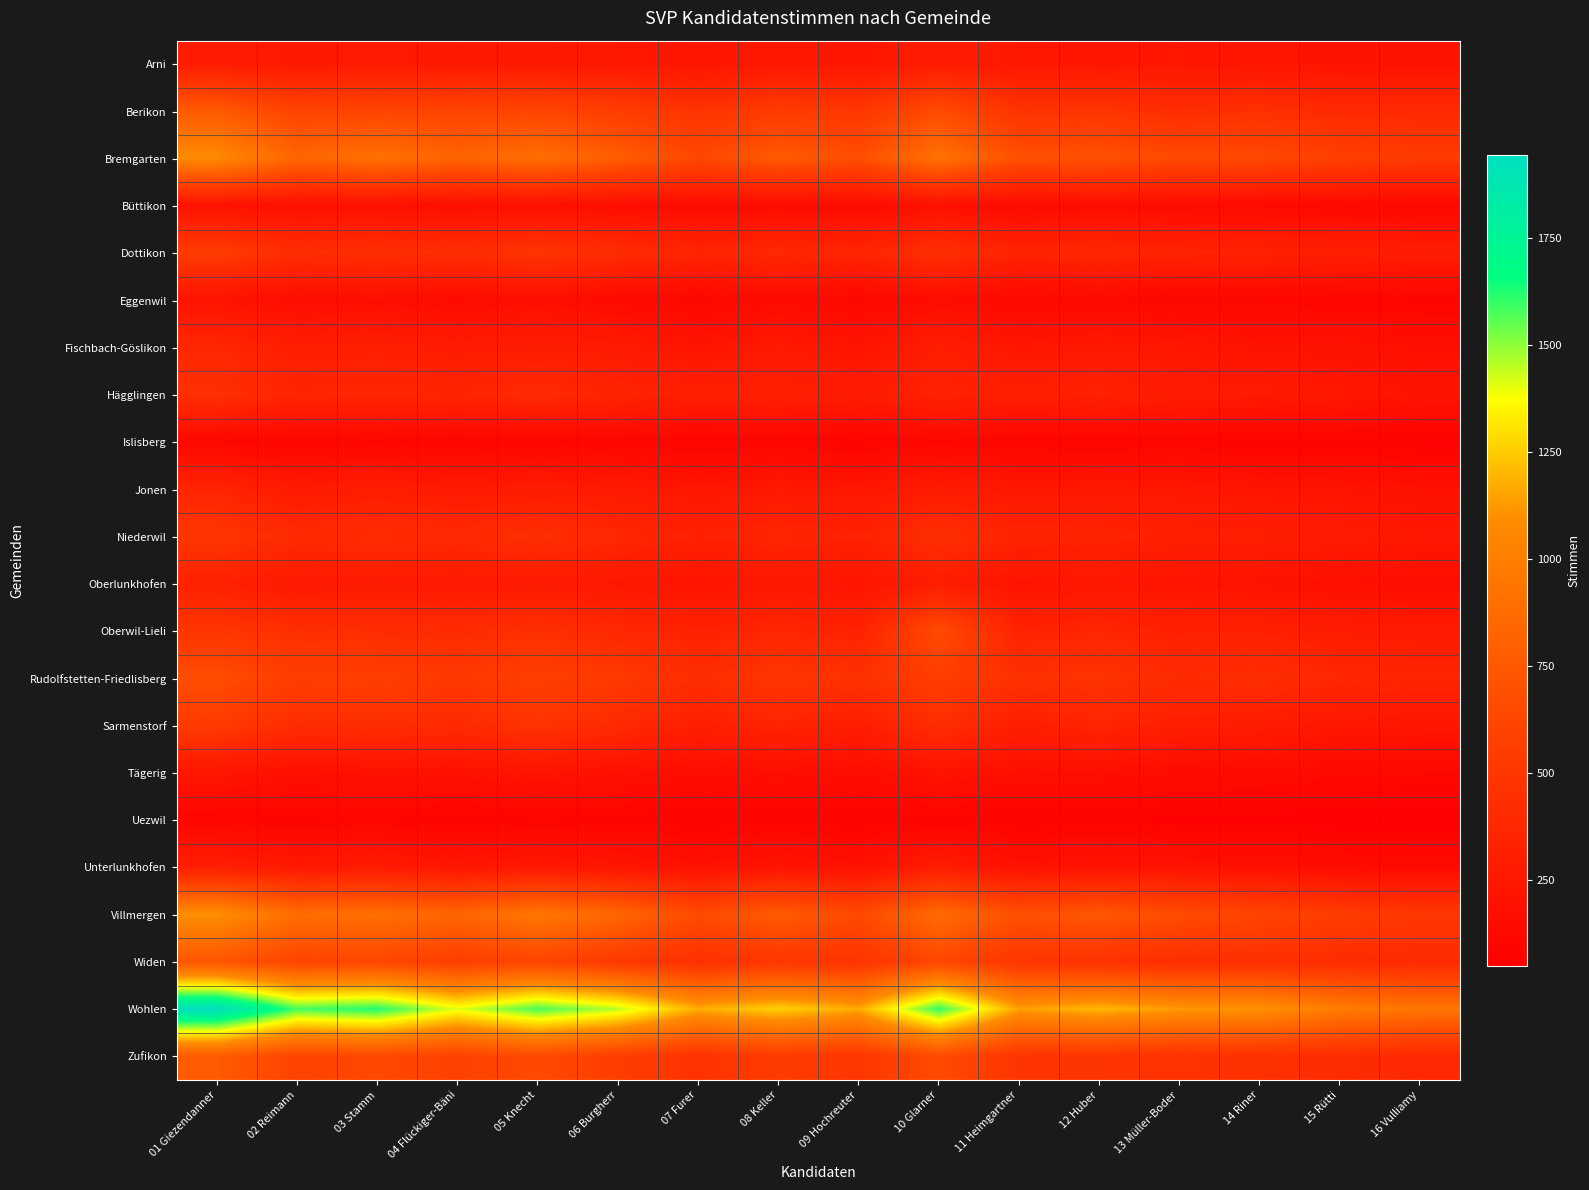

Reading left to right, transcribe all the data shown in this chart.

Arni: 01 Giezendanner=281	02 Reimann=258	03 Stamm=269	04 Flückiger-Bäni=257	05 Knecht=259	06 Burgherr=250	07 Furer=229	08 Keller=250	09 Hochreuter=233	10 Glarner=284	11 Heimgartner=248	12 Huber=235	13 Müller-Boder=243	14 Riner=222	15 Rütti=211	16 Vulliamy=206
Berikon: 01 Giezendanner=763	02 Reimann=595	03 Stamm=617	04 Flückiger-Bäni=598	05 Knecht=620	06 Burgherr=551	07 Furer=469	08 Keller=534	09 Hochreuter=498	10 Glarner=662	11 Heimgartner=468	12 Huber=482	13 Müller-Boder=420	14 Riner=453	15 Rütti=390	16 Vulliamy=392
Bremgarten: 01 Giezendanner=1083	02 Reimann=843	03 Stamm=918	04 Flückiger-Bäni=827	05 Knecht=896	06 Burgherr=786	07 Furer=635	08 Keller=764	09 Hochreuter=681	10 Glarner=921	11 Heimgartner=697	12 Huber=707	13 Müller-Boder=650	14 Riner=644	15 Rütti=577	16 Vulliamy=537
Büttikon: 01 Giezendanner=204	02 Reimann=186	03 Stamm=181	04 Flückiger-Bäni=169	05 Knecht=185	06 Burgherr=165	07 Furer=141	08 Keller=149	09 Hochreuter=140	10 Glarner=182	11 Heimgartner=135	12 Huber=156	13 Müller-Boder=141	14 Riner=135	15 Rütti=126	16 Vulliamy=113
Dottikon: 01 Giezendanner=545	02 Reimann=421	03 Stamm=441	04 Flückiger-Bäni=420	05 Knecht=482	06 Burgherr=417	07 Furer=361	08 Keller=383	09 Hochreuter=360	10 Glarner=440	11 Heimgartner=349	12 Huber=380	13 Müller-Boder=344	14 Riner=333	15 Rütti=313	16 Vulliamy=295
Eggenwil: 01 Giezendanner=208	02 Reimann=161	03 Stamm=164	04 Flückiger-Bäni=144	05 Knecht=174	06 Burgherr=134	07 Furer=112	08 Keller=141	09 Hochreuter=112	10 Glarner=154	11 Heimgartner=117	12 Huber=123	13 Müller-Boder=106	14 Riner=111	15 Rütti=94	16 Vulliamy=91
Fischbach-Göslikon: 01 Giezendanner=374	02 Reimann=299	03 Stamm=311	04 Flückiger-Bäni=279	05 Knecht=293	06 Burgherr=276	07 Furer=219	08 Keller=263	09 Hochreuter=219	10 Glarner=303	11 Heimgartner=234	12 Huber=254	13 Müller-Boder=239	14 Riner=206	15 Rütti=202	16 Vulliamy=177
Hägglingen: 01 Giezendanner=447	02 Reimann=360	03 Stamm=373	04 Flückiger-Bäni=356	05 Knecht=399	06 Burgherr=350	07 Furer=313	08 Keller=321	09 Hochreuter=284	10 Glarner=338	11 Heimgartner=309	12 Huber=335	13 Müller-Boder=281	14 Riner=271	15 Rütti=247	16 Vulliamy=212
Islisberg: 01 Giezendanner=110	02 Reimann=100	03 Stamm=106	04 Flückiger-Bäni=93	05 Knecht=105	06 Burgherr=94	07 Furer=89	08 Keller=93	09 Hochreuter=84	10 Glarner=111	11 Heimgartner=93	12 Huber=85	13 Müller-Boder=98	14 Riner=76	15 Rütti=78	16 Vulliamy=68
Jonen: 01 Giezendanner=354	02 Reimann=265	03 Stamm=297	04 Flückiger-Bäni=264	05 Knecht=284	06 Burgherr=266	07 Furer=231	08 Keller=252	09 Hochreuter=236	10 Glarner=277	11 Heimgartner=242	12 Huber=252	13 Müller-Boder=242	14 Riner=221	15 Rütti=211	16 Vulliamy=188
Niederwil: 01 Giezendanner=499	02 Reimann=401	03 Stamm=417	04 Flückiger-Bäni=397	05 Knecht=439	06 Burgherr=379	07 Furer=328	08 Keller=365	09 Hochreuter=333	10 Glarner=444	11 Heimgartner=352	12 Huber=349	13 Müller-Boder=317	14 Riner=303	15 Rütti=280	16 Vulliamy=245
Oberlunkhofen: 01 Giezendanner=327	02 Reimann=261	03 Stamm=277	04 Flückiger-Bäni=258	05 Knecht=270	06 Burgherr=251	07 Furer=211	08 Keller=248	09 Hochreuter=221	10 Glarner=293	11 Heimgartner=209	12 Huber=240	13 Müller-Boder=215	14 Riner=204	15 Rütti=177	16 Vulliamy=163
Oberwil-Lieli: 01 Giezendanner=488	02 Reimann=437	03 Stamm=417	04 Flückiger-Bäni=409	05 Knecht=445	06 Burgherr=380	07 Furer=330	08 Keller=365	09 Hochreuter=334	10 Glarner=659	11 Heimgartner=335	12 Huber=363	13 Müller-Boder=318	14 Riner=321	15 Rütti=287	16 Vulliamy=266
Rudolfstetten-Friedlisberg: 01 Giezendanner=679	02 Reimann=559	03 Stamm=572	04 Flückiger-Bäni=509	05 Knecht=572	06 Burgherr=523	07 Furer=432	08 Keller=495	09 Hochreuter=457	10 Glarner=563	11 Heimgartner=452	12 Huber=473	13 Müller-Boder=410	14 Riner=430	15 Rütti=378	16 Vulliamy=363
Sarmenstorf: 01 Giezendanner=532	02 Reimann=417	03 Stamm=431	04 Flückiger-Bäni=398	05 Knecht=473	06 Burgherr=401	07 Furer=309	08 Keller=348	09 Hochreuter=297	10 Glarner=429	11 Heimgartner=301	12 Huber=355	13 Müller-Boder=307	14 Riner=281	15 Rütti=241	16 Vulliamy=228
Tägerig: 01 Giezendanner=235	02 Reimann=181	03 Stamm=195	04 Flückiger-Bäni=194	05 Knecht=213	06 Burgherr=188	07 Furer=156	08 Keller=171	09 Hochreuter=156	10 Glarner=205	11 Heimgartner=180	12 Huber=172	13 Müller-Boder=148	14 Riner=146	15 Rütti=127	16 Vulliamy=119
Uezwil: 01 Giezendanner=94	02 Reimann=89	03 Stamm=99	04 Flückiger-Bäni=76	05 Knecht=94	06 Burgherr=89	07 Furer=70	08 Keller=79	09 Hochreuter=71	10 Glarner=84	11 Heimgartner=71	12 Huber=79	13 Müller-Boder=67	14 Riner=67	15 Rütti=52	16 Vulliamy=50
Unterlunkhofen: 01 Giezendanner=309	02 Reimann=257	03 Stamm=272	04 Flückiger-Bäni=232	05 Knecht=254	06 Burgherr=226	07 Furer=192	08 Keller=221	09 Hochreuter=192	10 Glarner=288	11 Heimgartner=197	12 Huber=208	13 Müller-Boder=206	14 Riner=184	15 Rütti=152	16 Vulliamy=139
Villmergen: 01 Giezendanner=1105	02 Reimann=888	03 Stamm=902	04 Flückiger-Bäni=834	05 Knecht=952	06 Burgherr=845	07 Furer=657	08 Keller=768	09 Hochreuter=650	10 Glarner=878	11 Heimgartner=690	12 Huber=743	13 Müller-Boder=665	14 Riner=610	15 Rütti=551	16 Vulliamy=502
Widen: 01 Giezendanner=725	02 Reimann=610	03 Stamm=624	04 Flückiger-Bäni=565	05 Knecht=616	06 Burgherr=524	07 Furer=446	08 Keller=504	09 Hochreuter=473	10 Glarner=633	11 Heimgartner=491	12 Huber=460	13 Müller-Boder=431	14 Riner=442	15 Rütti=417	16 Vulliamy=401
Wohlen: 01 Giezendanner=1944	02 Reimann=1583	03 Stamm=1625	04 Flückiger-Bäni=1406	05 Knecht=1577	06 Burgherr=1452	07 Furer=1176	08 Keller=1263	09 Hochreuter=1172	10 Glarner=1603	11 Heimgartner=1143	12 Huber=1207	13 Müller-Boder=1130	14 Riner=1110	15 Rütti=984	16 Vulliamy=938
Zufikon: 01 Giezendanner=766	02 Reimann=604	03 Stamm=642	04 Flückiger-Bäni=585	05 Knecht=650	06 Burgherr=557	07 Furer=468	08 Keller=543	09 Hochreuter=496	10 Glarner=661	11 Heimgartner=484	12 Huber=490	13 Müller-Boder=468	14 Riner=454	15 Rütti=418	16 Vulliamy=387